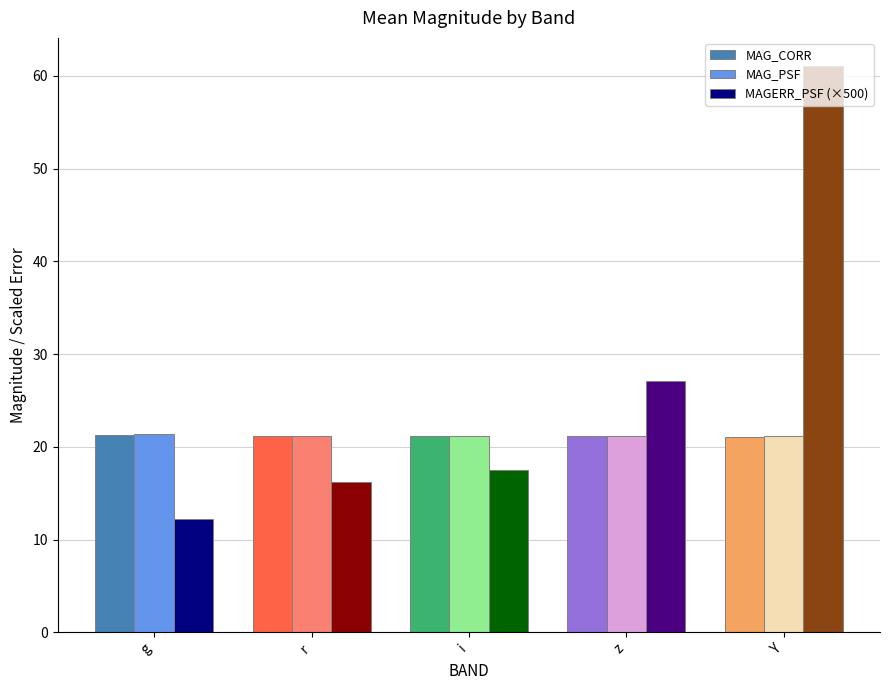

The MAG_PSF series shows 21.1 at Y. True or false?

True